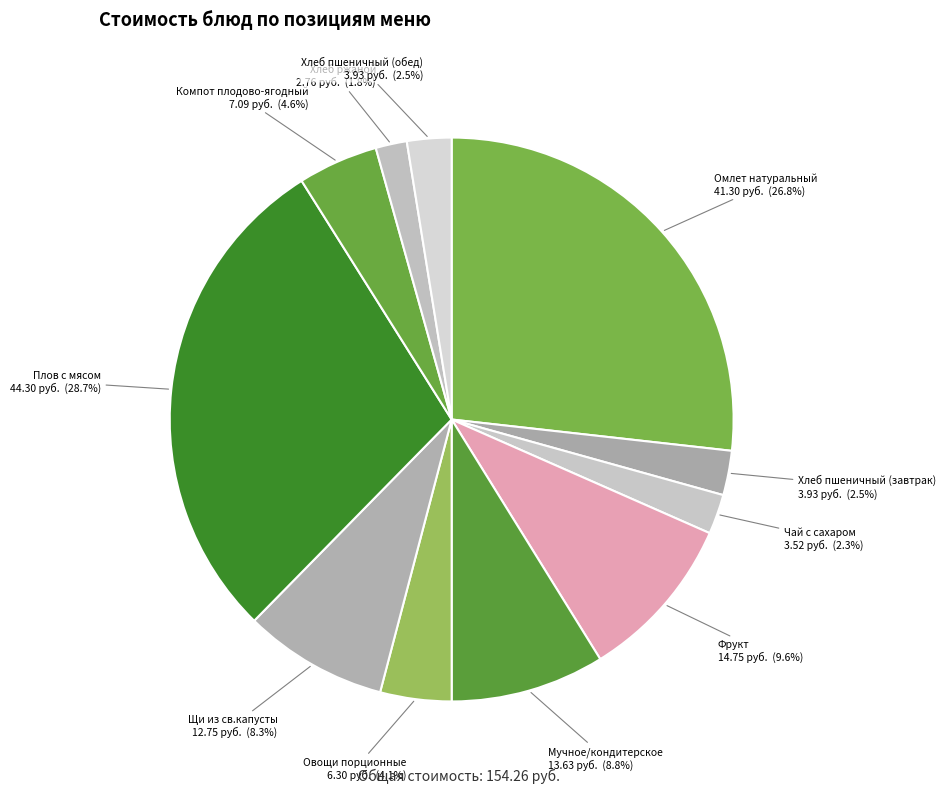

Is it true that Овощи порционные is 11% of the pie?

False